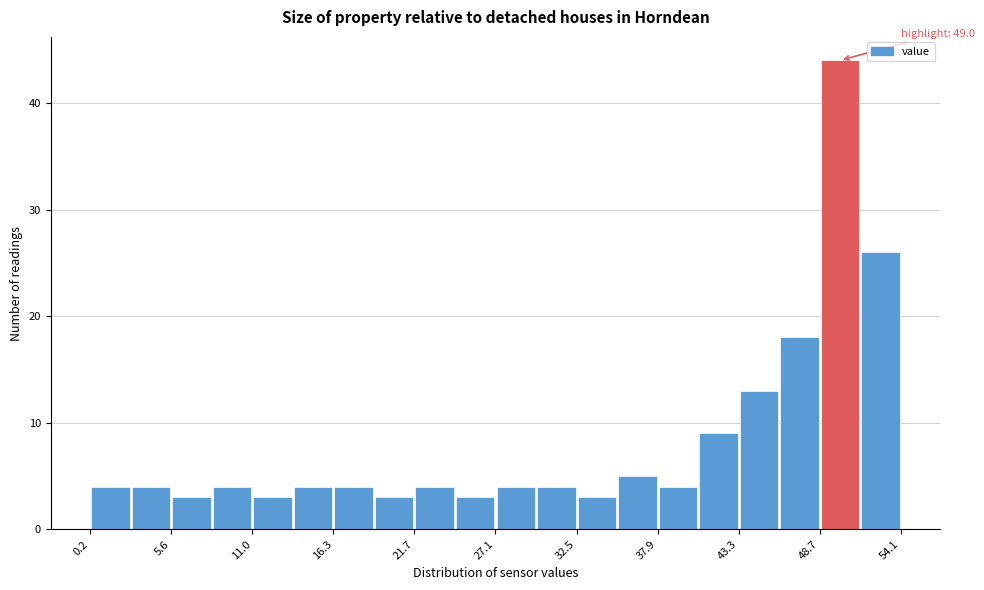

Around what value on the x-axis is the tallest bar? Give the approximate position of its centre, as read against the axis.

50